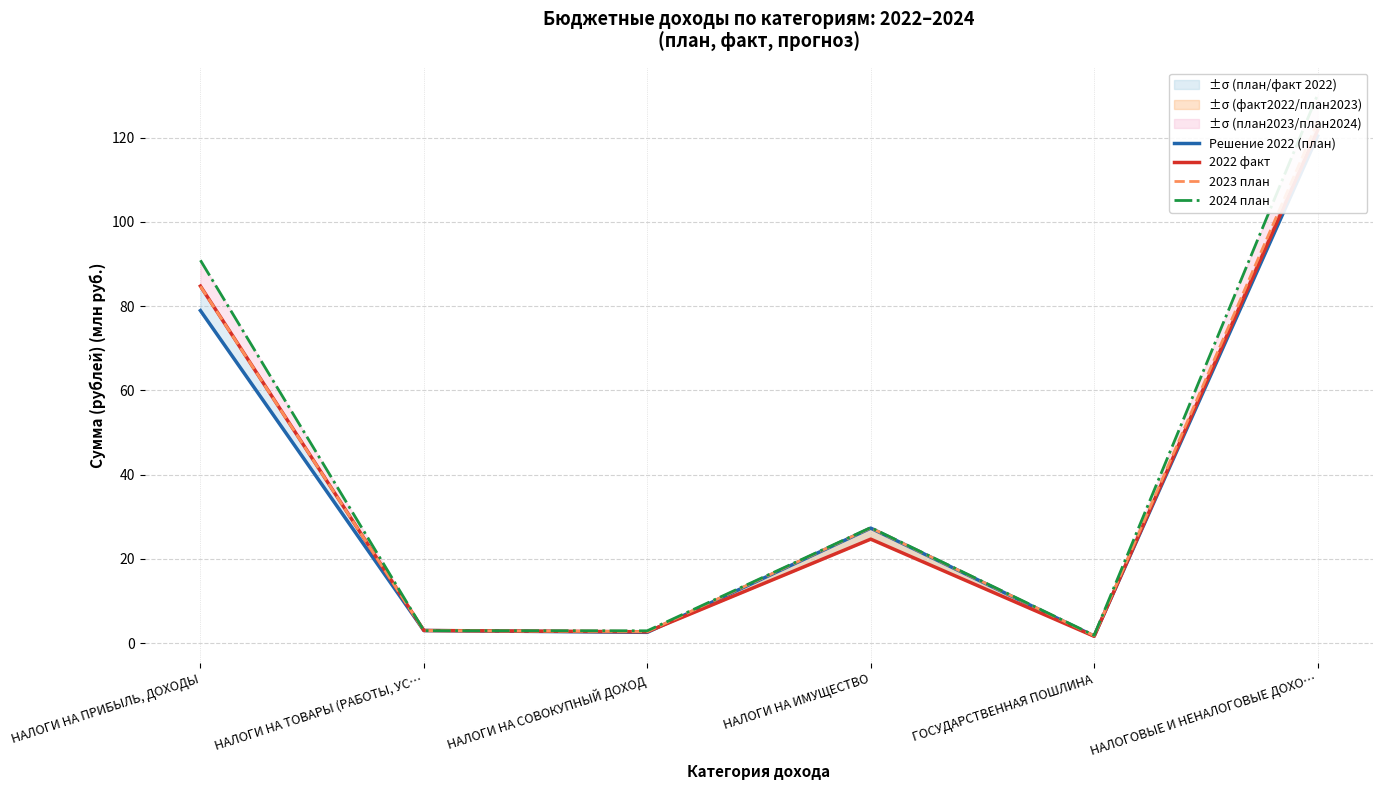

What position from the right is НАЛОГИ НА ТОВАРЫ (РАБОТЫ, УС…?

5